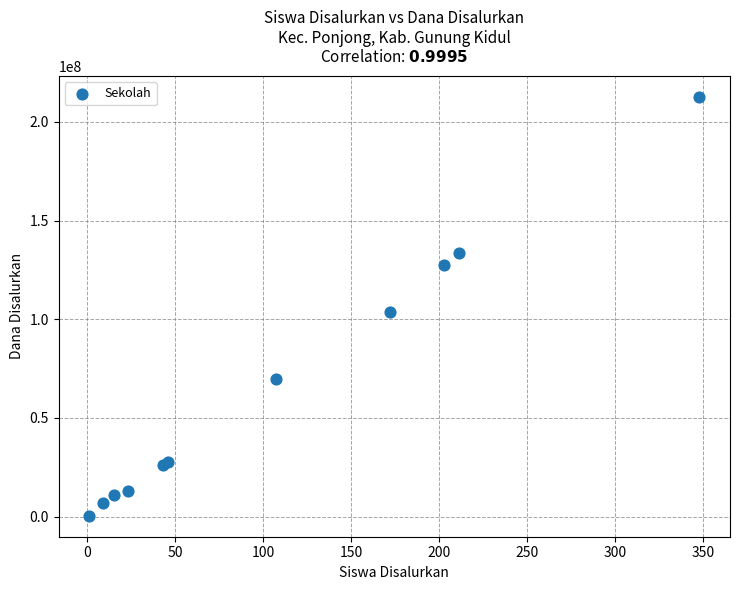

What Y value in the scatter plot is closest to 106500000?

103875000